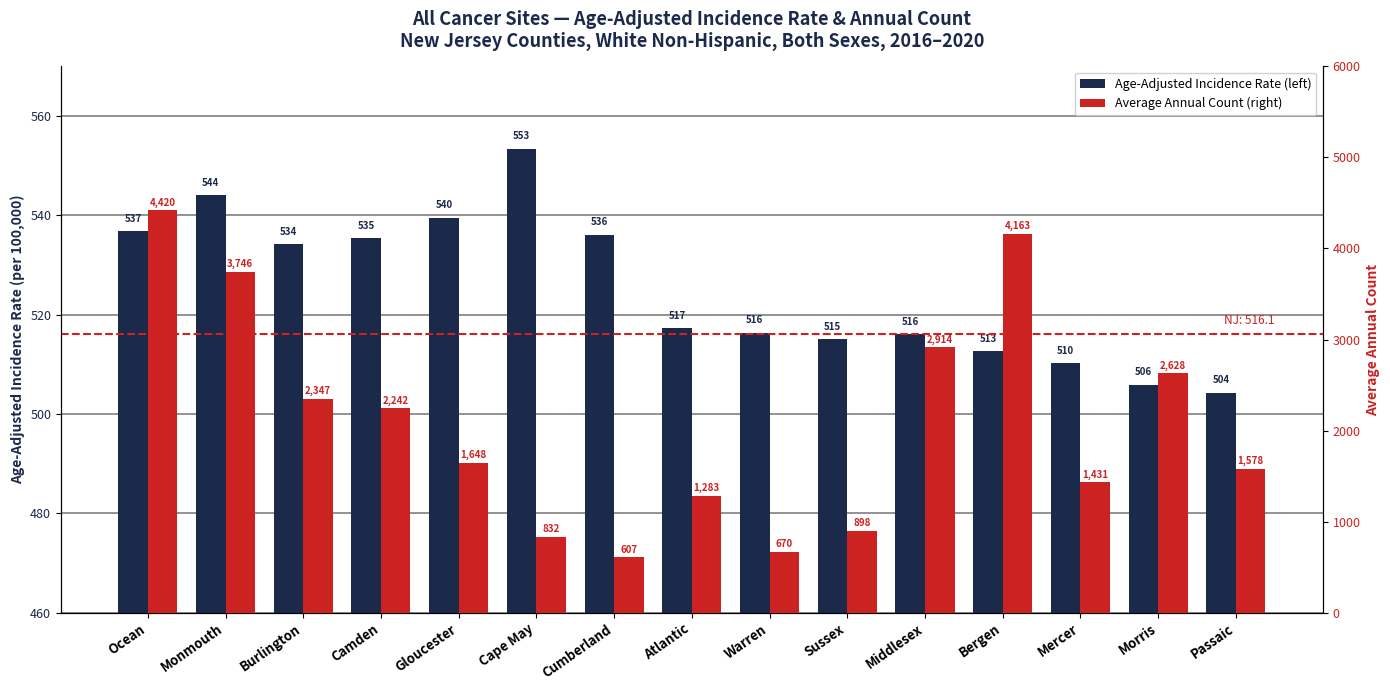

Reading left to right, transcribe all the data shown in this chart.

Age-Adjusted Incidence Rate: Ocean=536.8	Monmouth=544.1	Burlington=534.2	Camden=535.4	Gloucester=539.5	Cape May=553.4	Cumberland=536.1	Atlantic=517.3	Warren=516.4	Sussex=515.1	Middlesex=516.1	Bergen=512.6	Mercer=510.2	Morris=505.9	Passaic=504.3
Average Annual Count: Ocean=4420.0	Monmouth=3746.0	Burlington=2347.0	Camden=2242.0	Gloucester=1648.0	Cape May=832.0	Cumberland=607.0	Atlantic=1283.0	Warren=670.0	Sussex=898.0	Middlesex=2914.0	Bergen=4163.0	Mercer=1431.0	Morris=2628.0	Passaic=1578.0